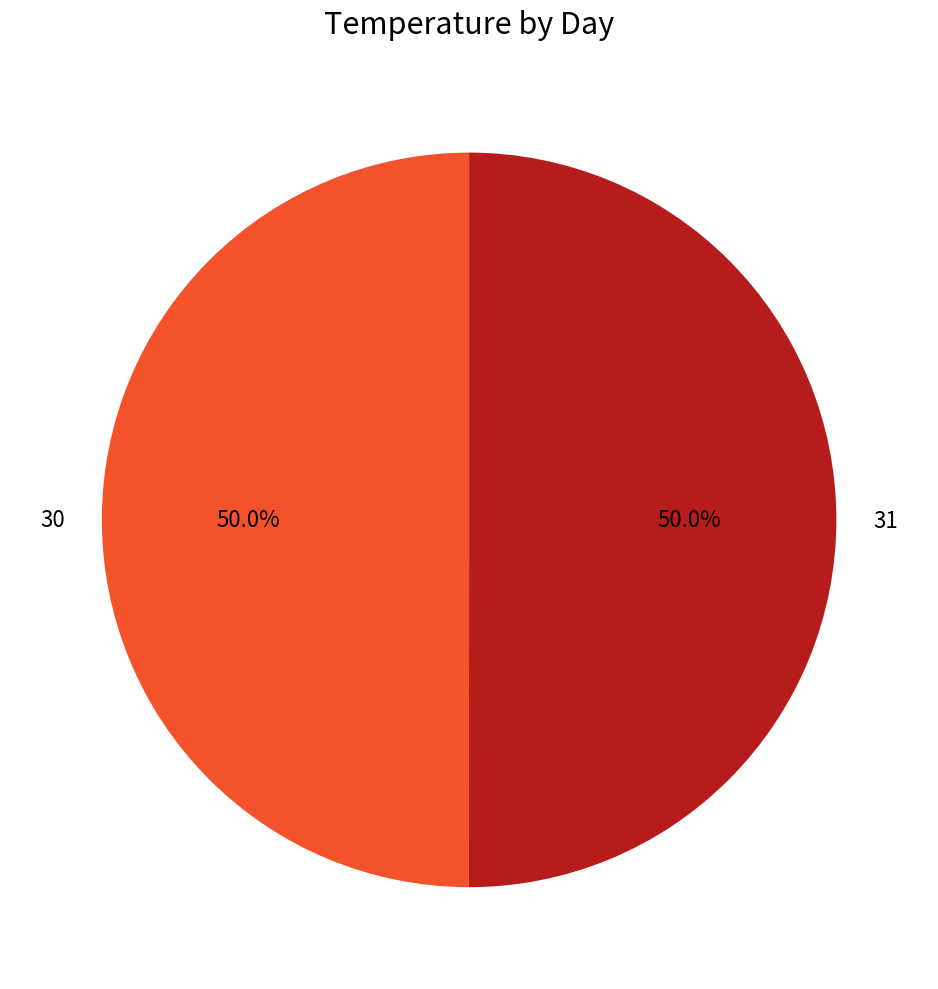

To the nearest percent, what is the combined percentage of 30 and 31?

100%